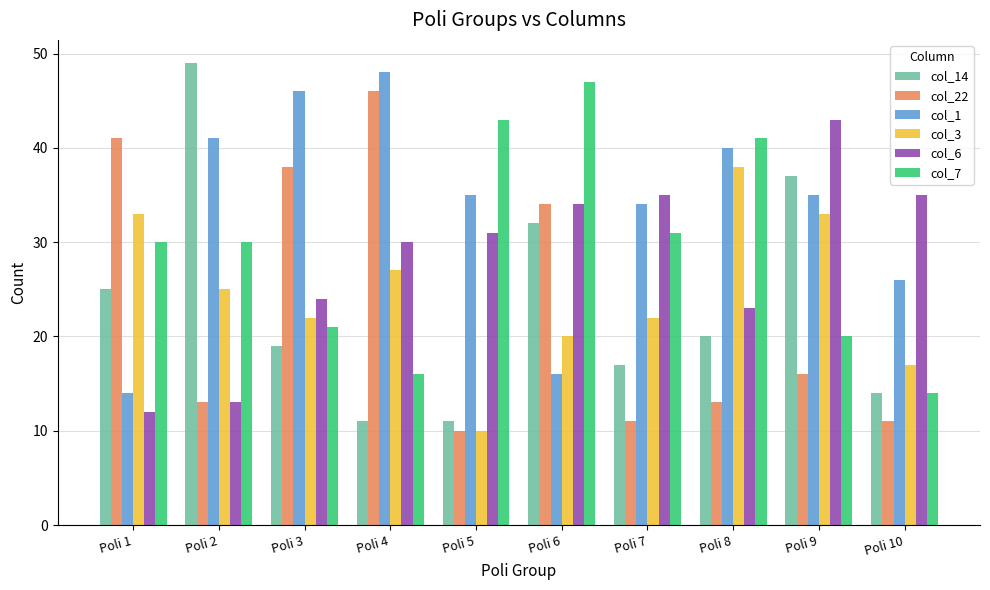

Is it true that col_7 equals 20 at Poli 10?

False